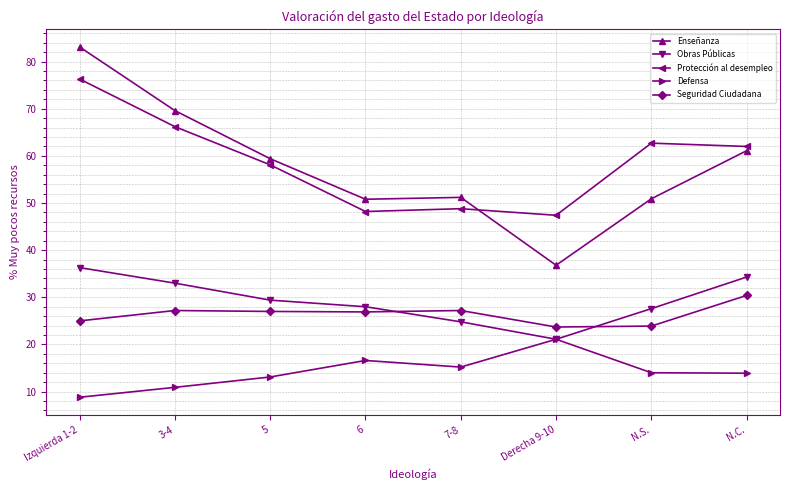

Which series has the largest total across all categories?

Protección al desempleo